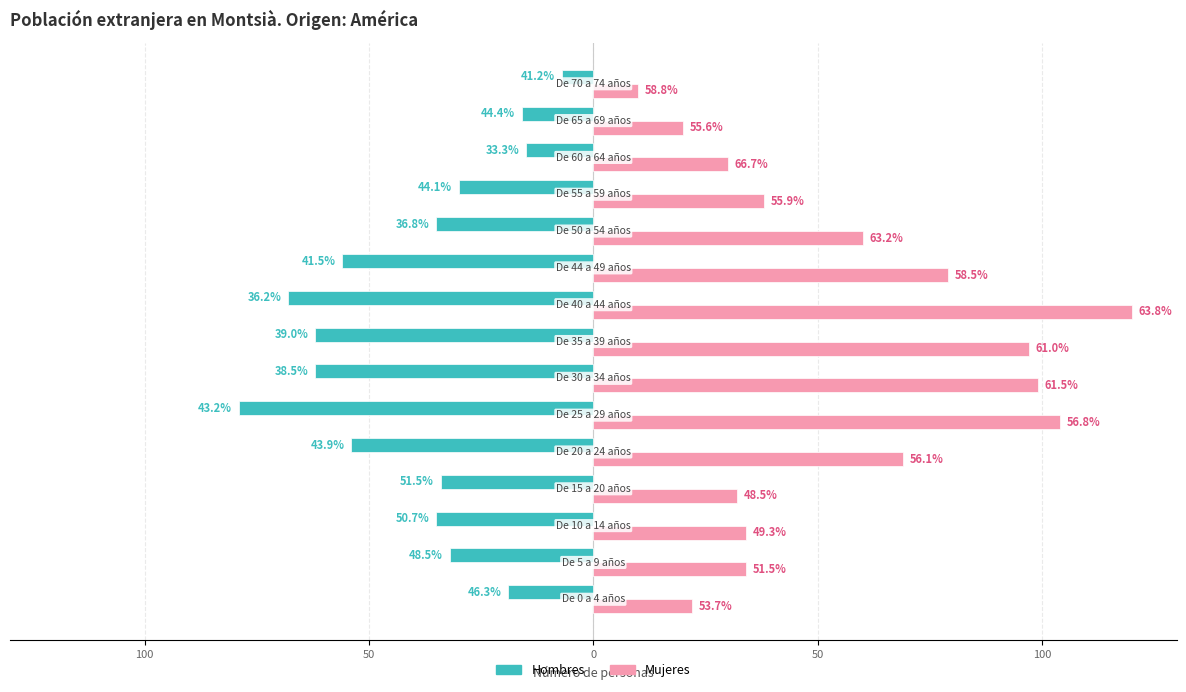

What is the minimum value shown in the chart?

-79